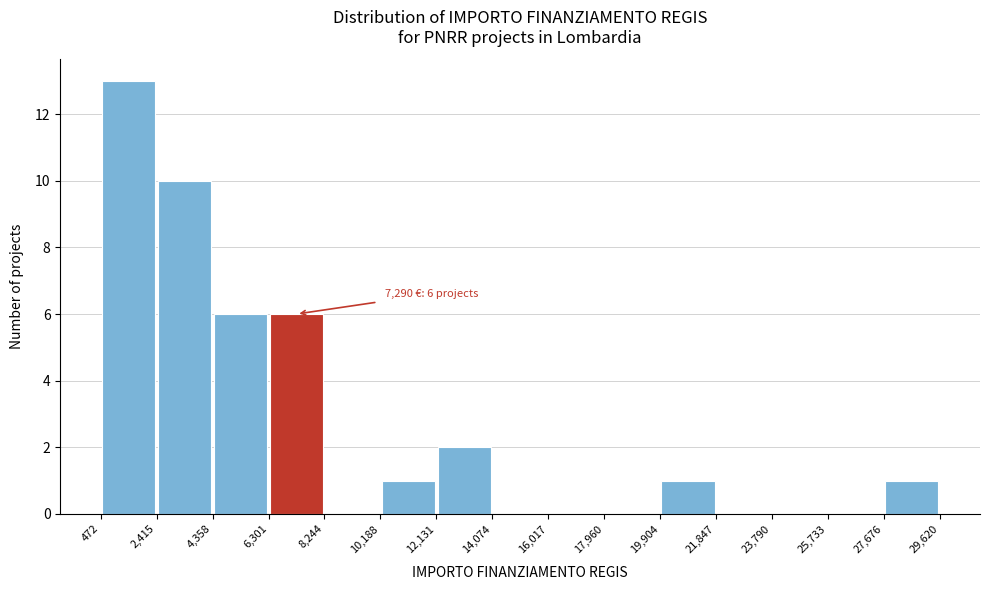

Over which range of the x-axis is the bar tallest?

472 to 2,415